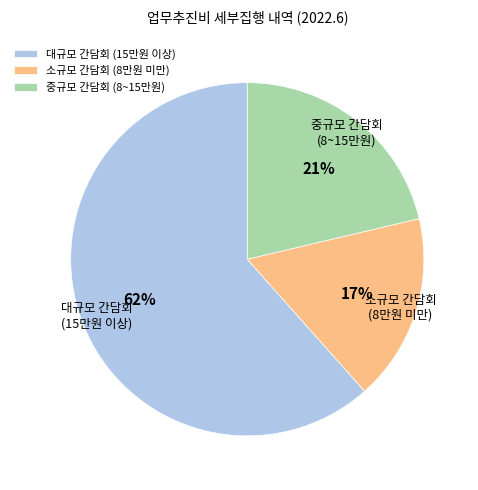

The 대규모 간담회 (15만원 이상) slice represents 62% of the pie. True or false?

True